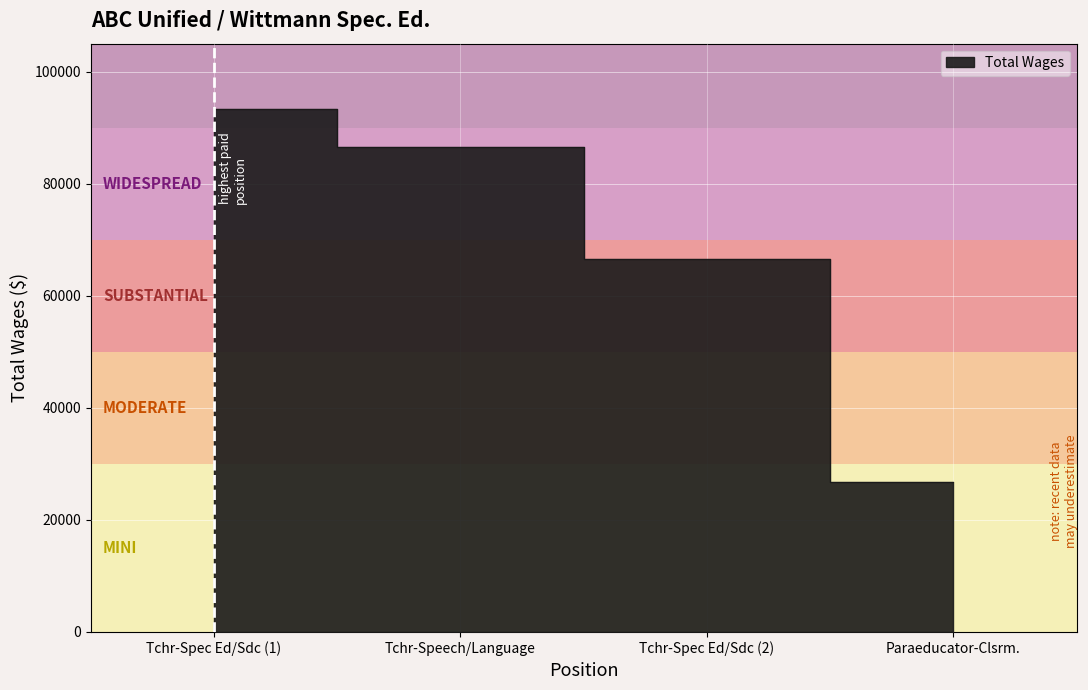

Reading right to left, transcribe all the data shown in this chart.

Paraeducator-Clsrm.=26800	Tchr-Spec Ed/Sdc (2)=66590	Tchr-Speech/Language=86544	Tchr-Spec Ed/Sdc (1)=93319